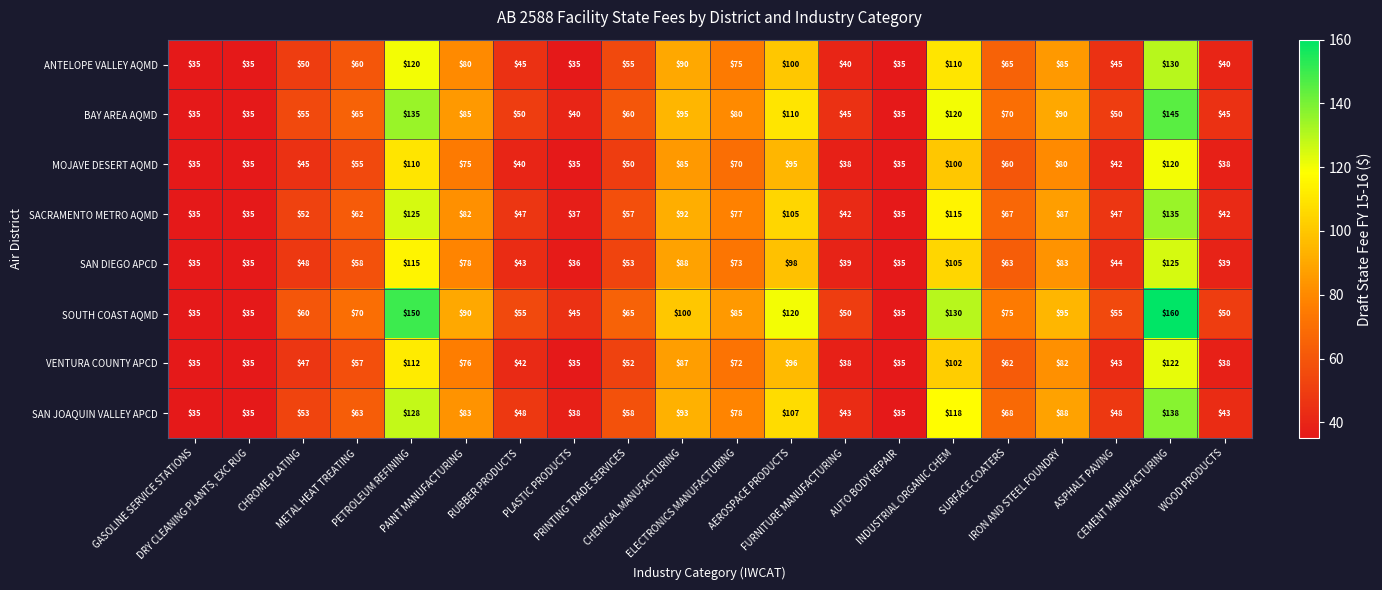

Which series has the widest spread of values?

SOUTH COAST AQMD